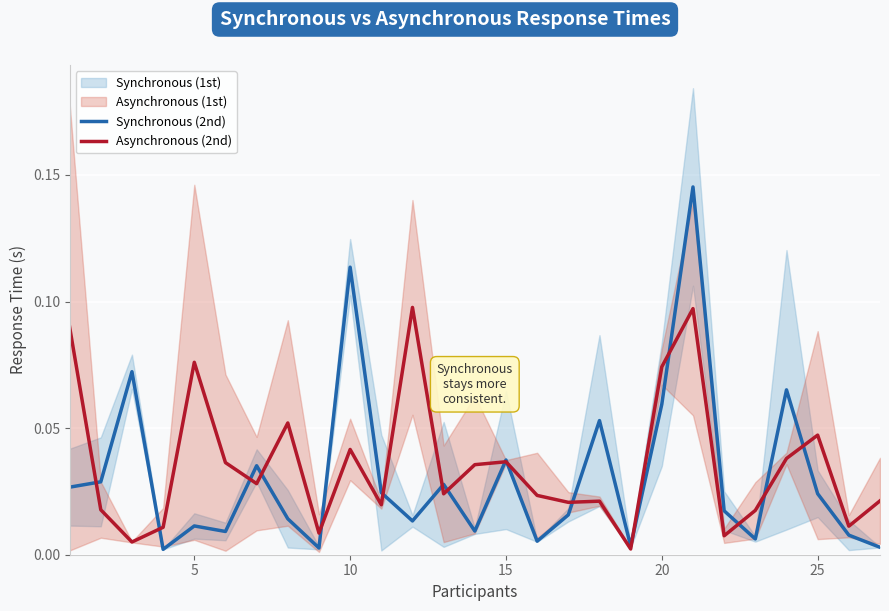

Which series has the largest total across all categories?

Asynchronous (2nd)